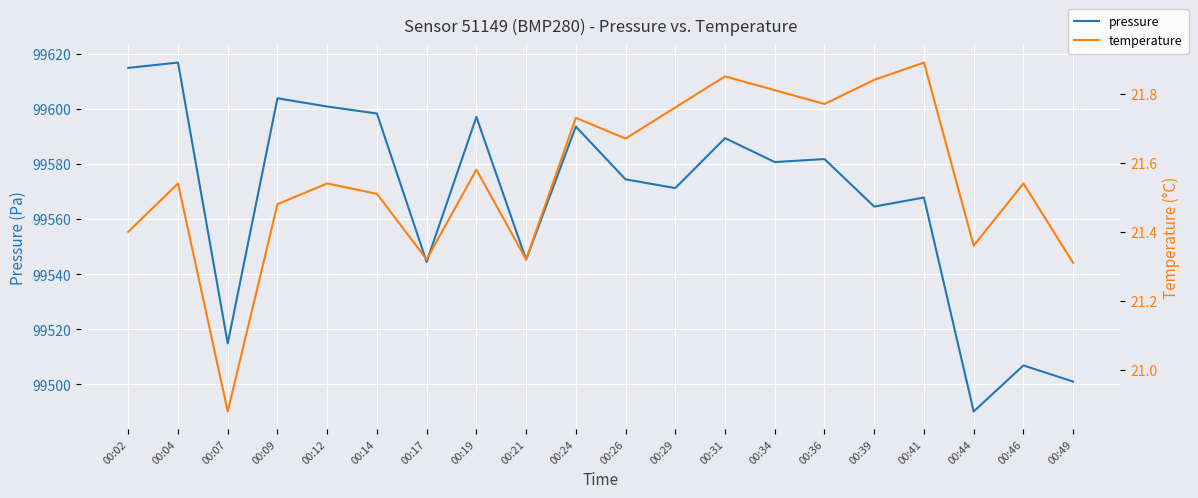

True or false: pressure and temperature cross at least once.

False